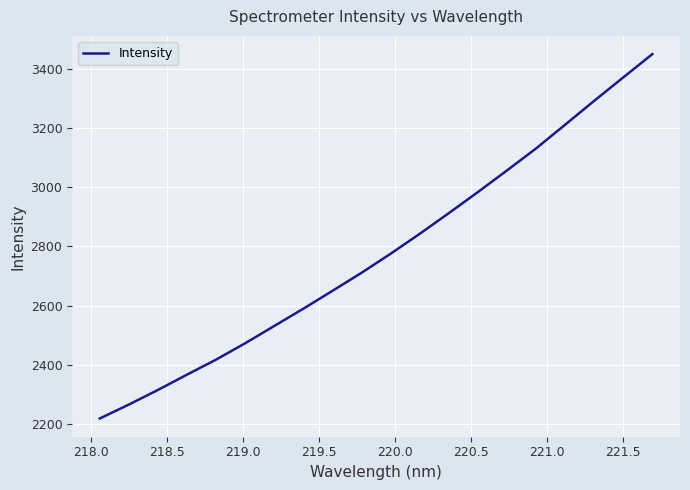

What is the greatest value displayed?

3449.6